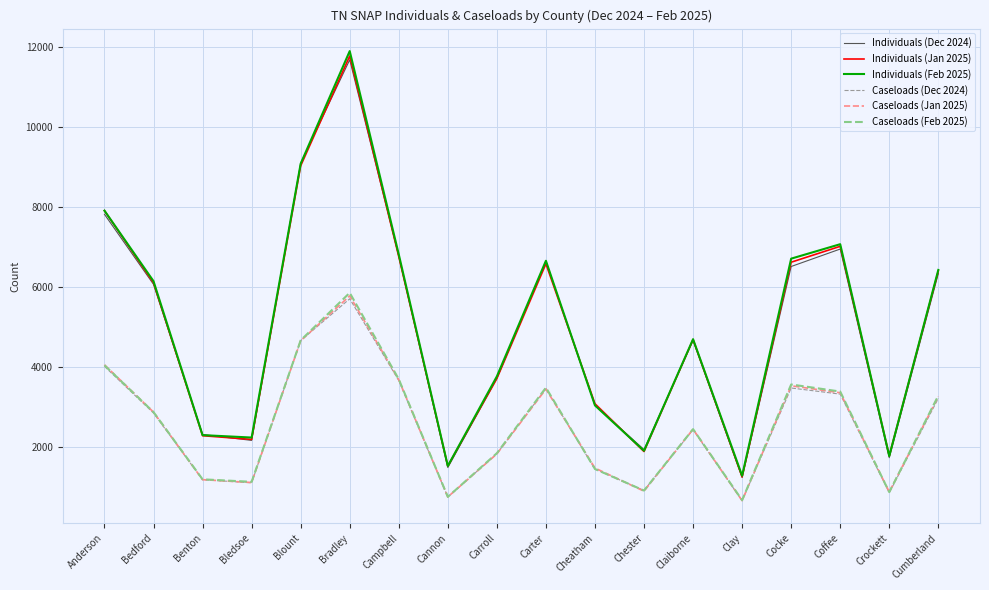

The value of Individuals (Feb 2025) at Clay is 1287. True or false?

True